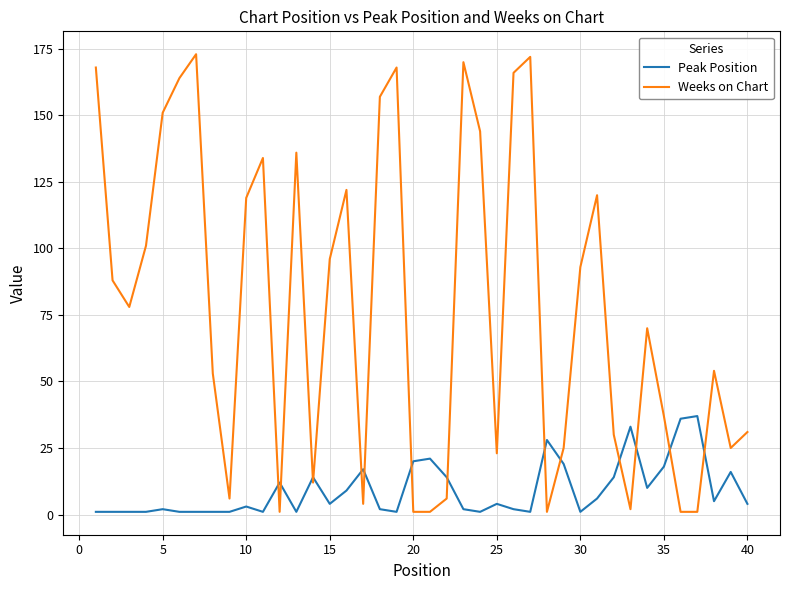

True or false: Weeks on Chart and Peak Position cross at least once.

True